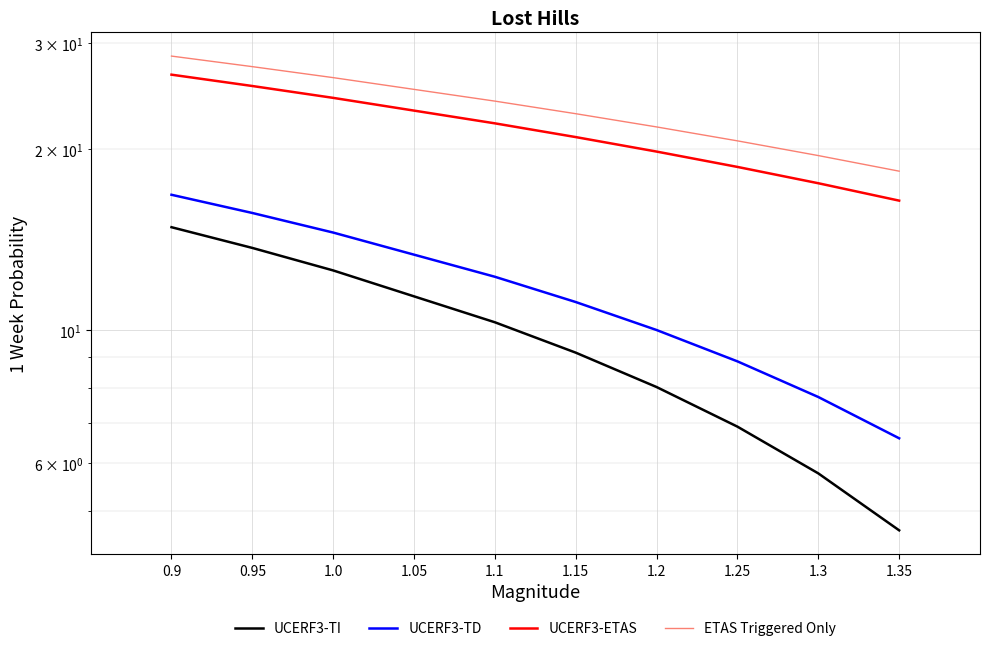

Does the chart display data point markers on the line(s)?

No